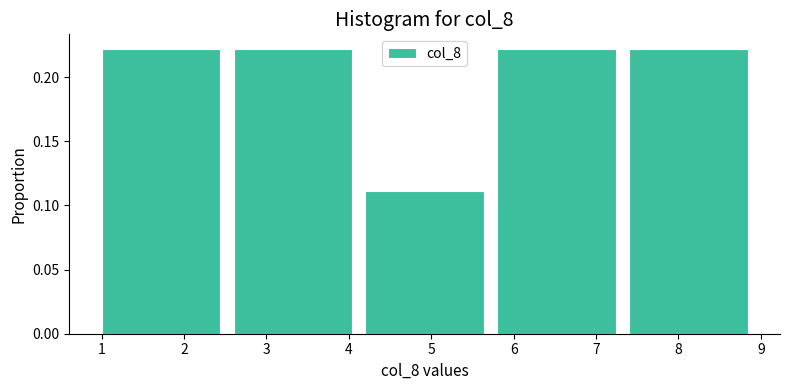

How tall is the bar that spans 7.4 to 9.0 on the x-axis? The values are not printed on the chart, so give them approximately, as read against the axis.

0.22